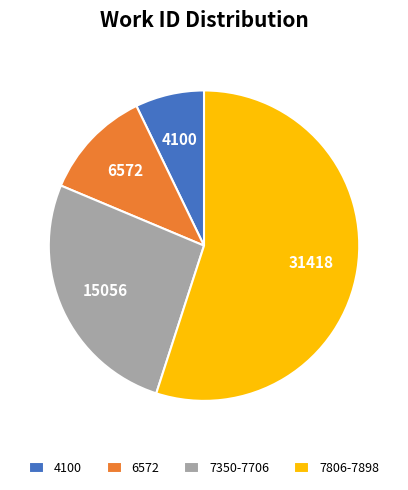

The 6572 slice represents 12% of the pie. True or false?

True